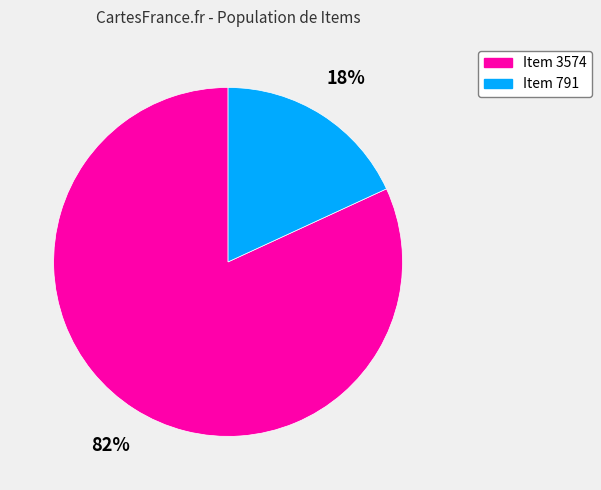

What percentage is the Item 791 slice, to the nearest percent?

18%